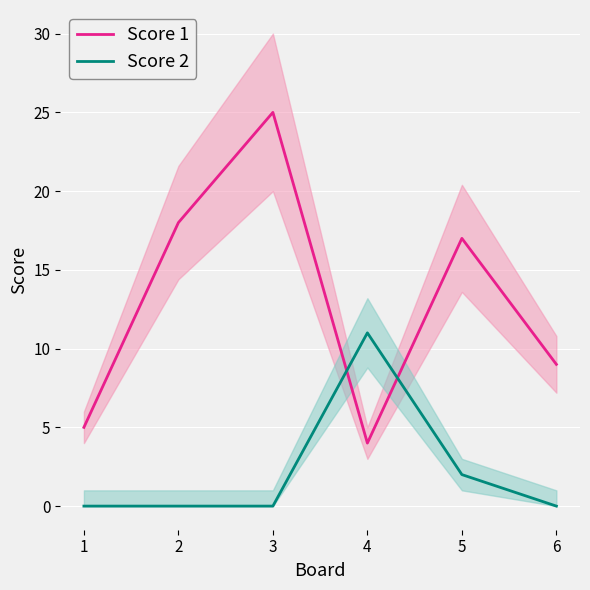

Count the number of data series in this chart.

2